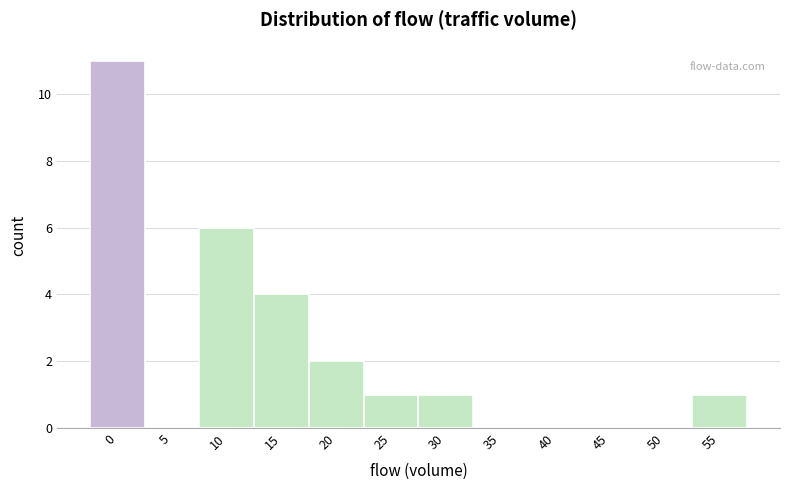

Reading right to left, what are all the values shown in this chart?

55=1	50=0	45=0	40=0	35=0	30=1	25=1	20=2	15=4	10=6	5=0	0=11